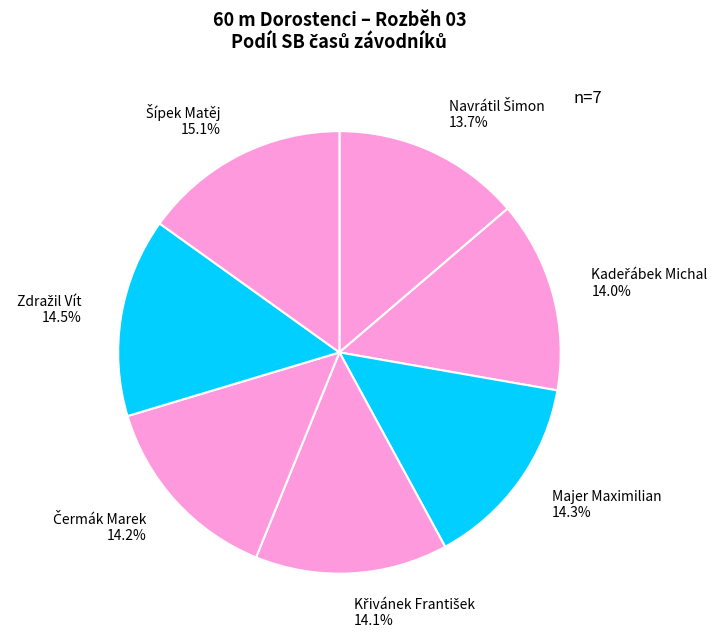

How much of the chart is everything except Majer Maximilian?

85.7%